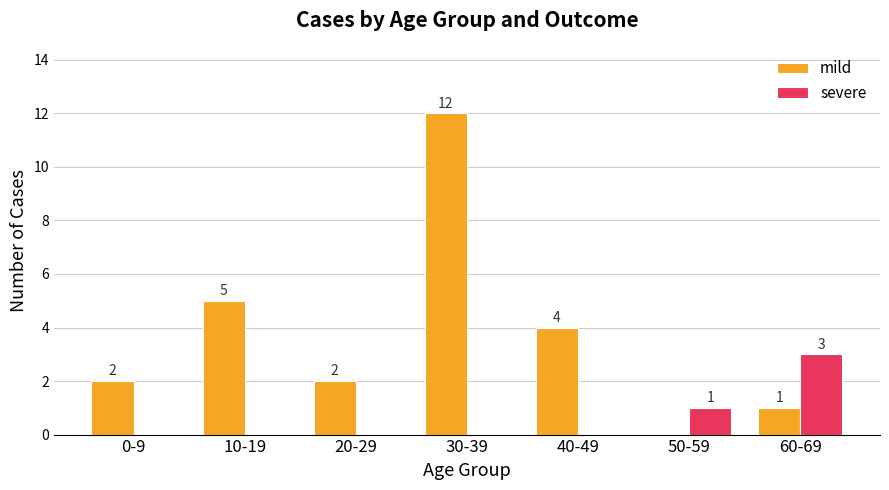

What is the highest value of the mild series?

12